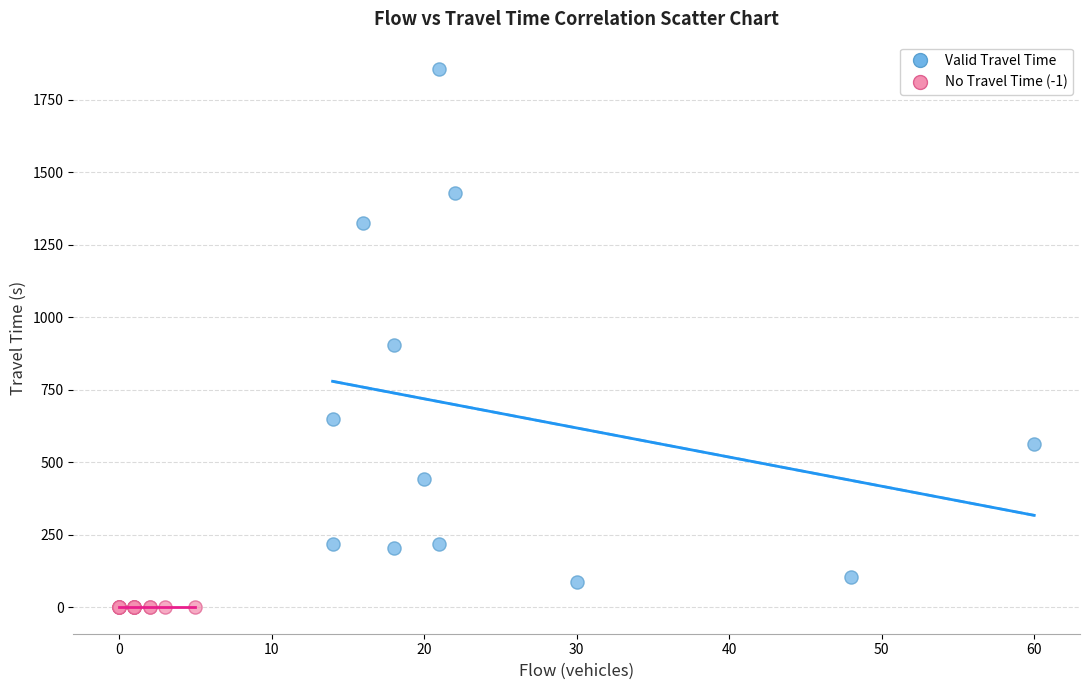

Which series reaches the maximum Y coordinate?

Valid Travel Time